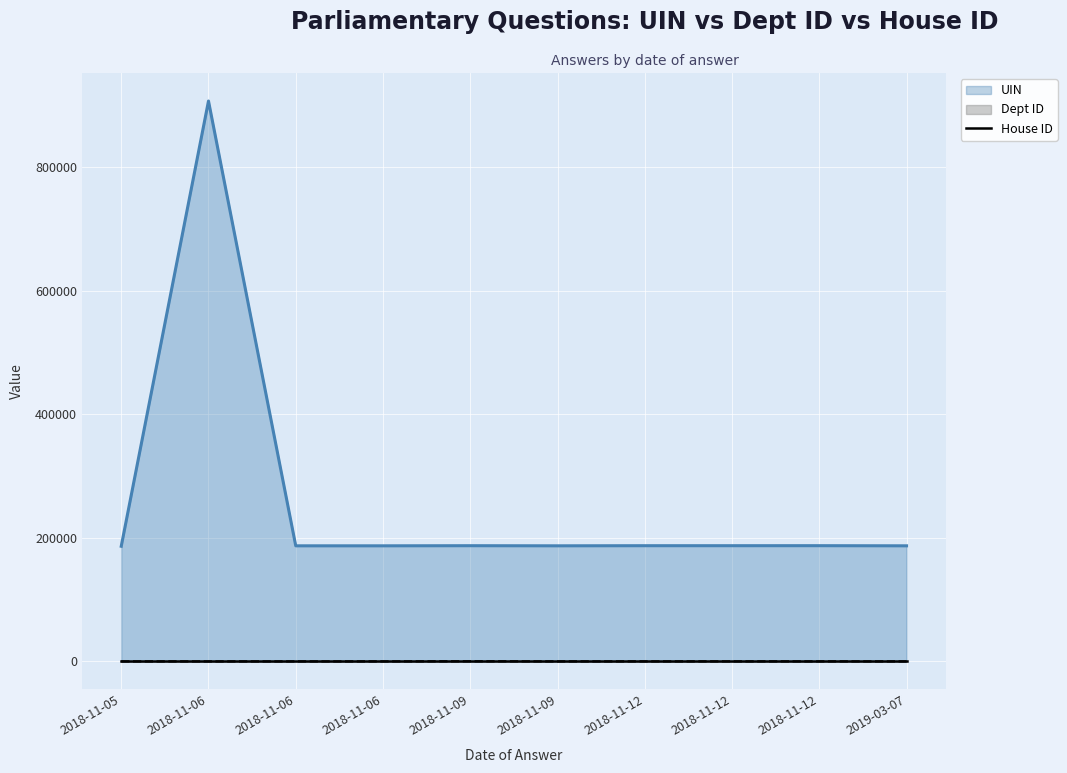

The UIN series shows 187356 at 2018-11-12. True or false?

True